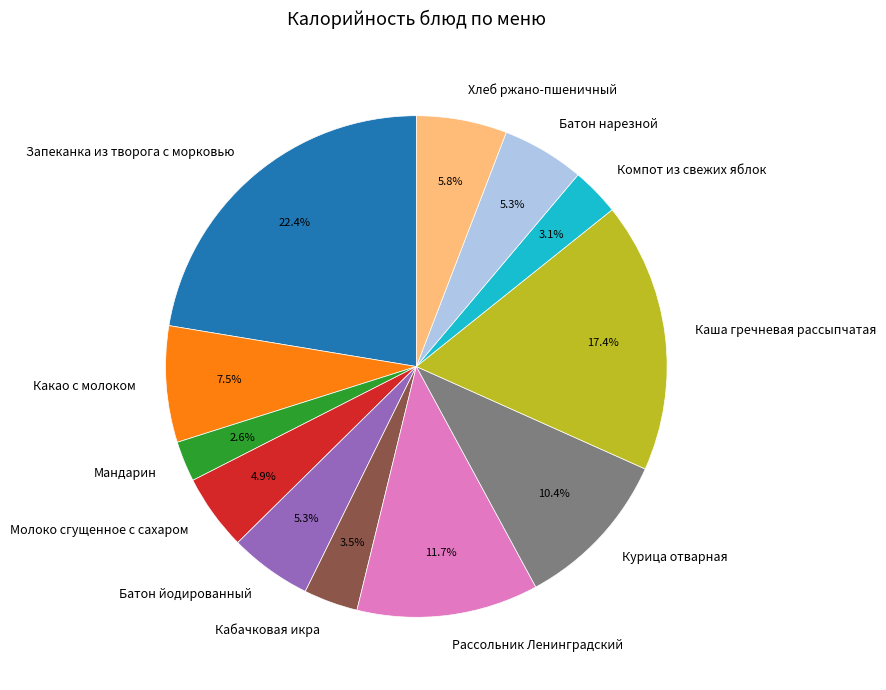

How many slices are in this pie chart?

12